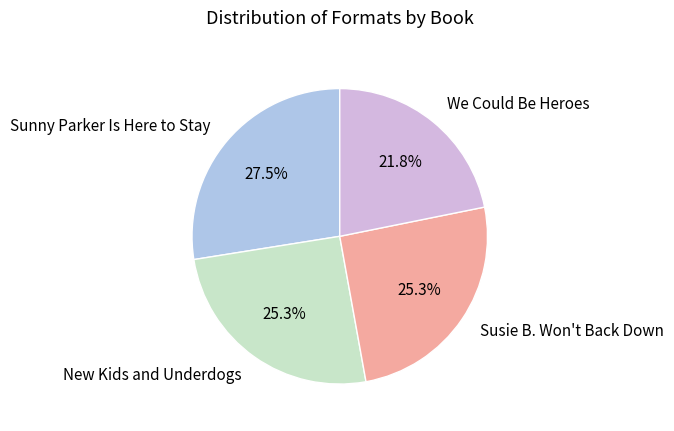

True or false: Susie B. Won't Back Down accounts for 34% of the total.

False